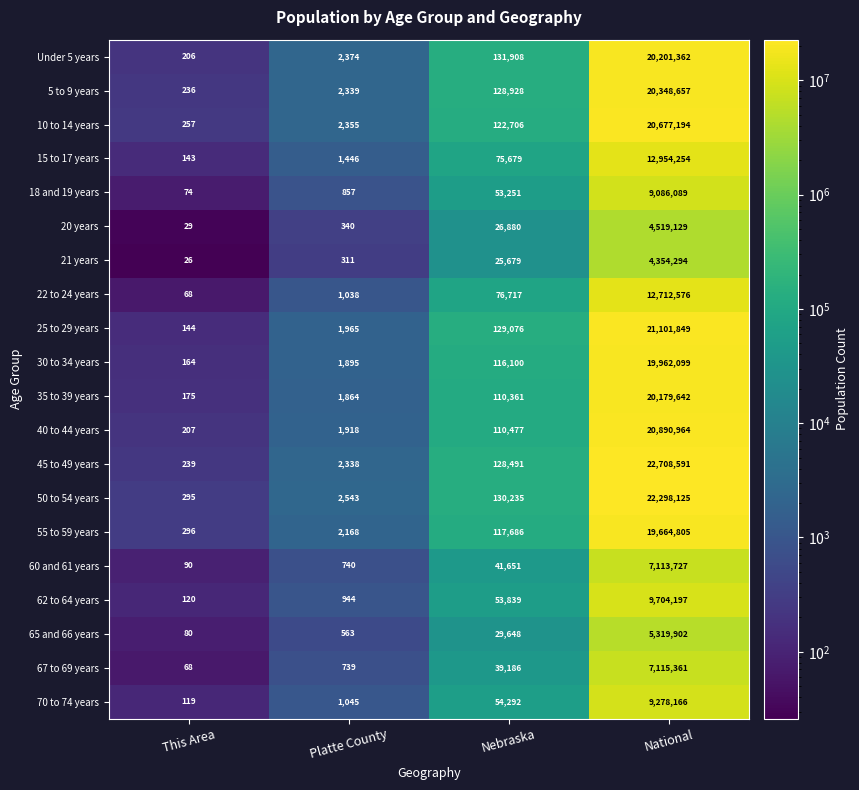

What is the difference between the 25 to 29 years values at National and This Area?

21101705